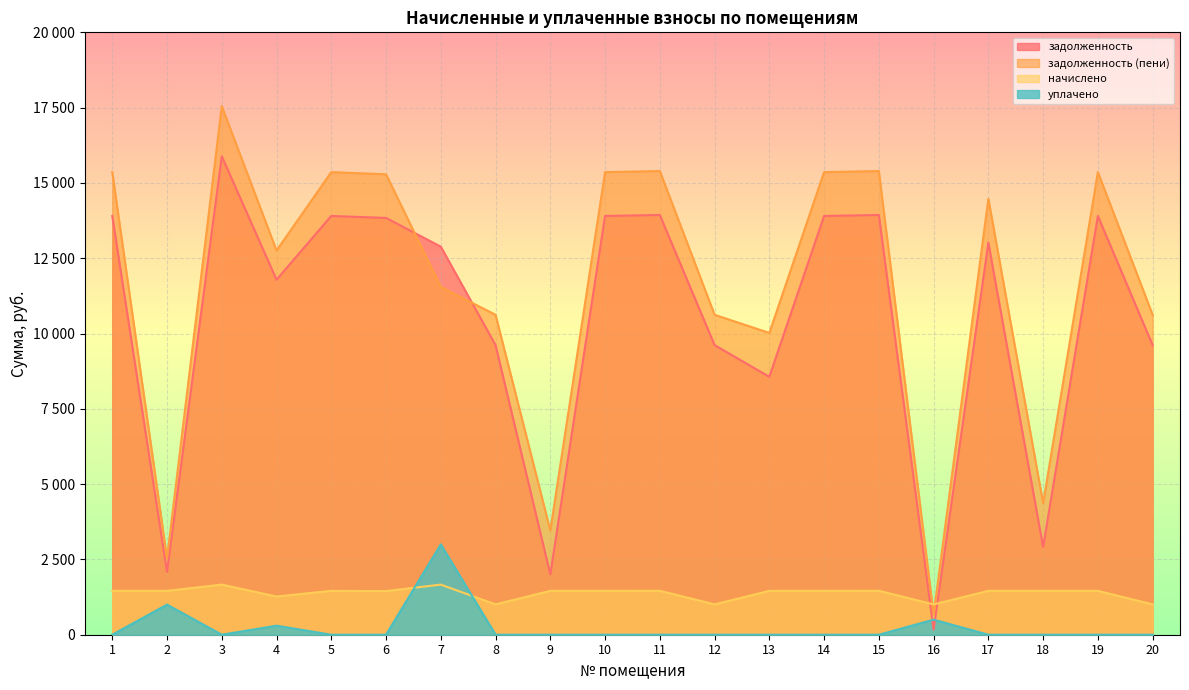

At which category is the sum across all series the highest?

3